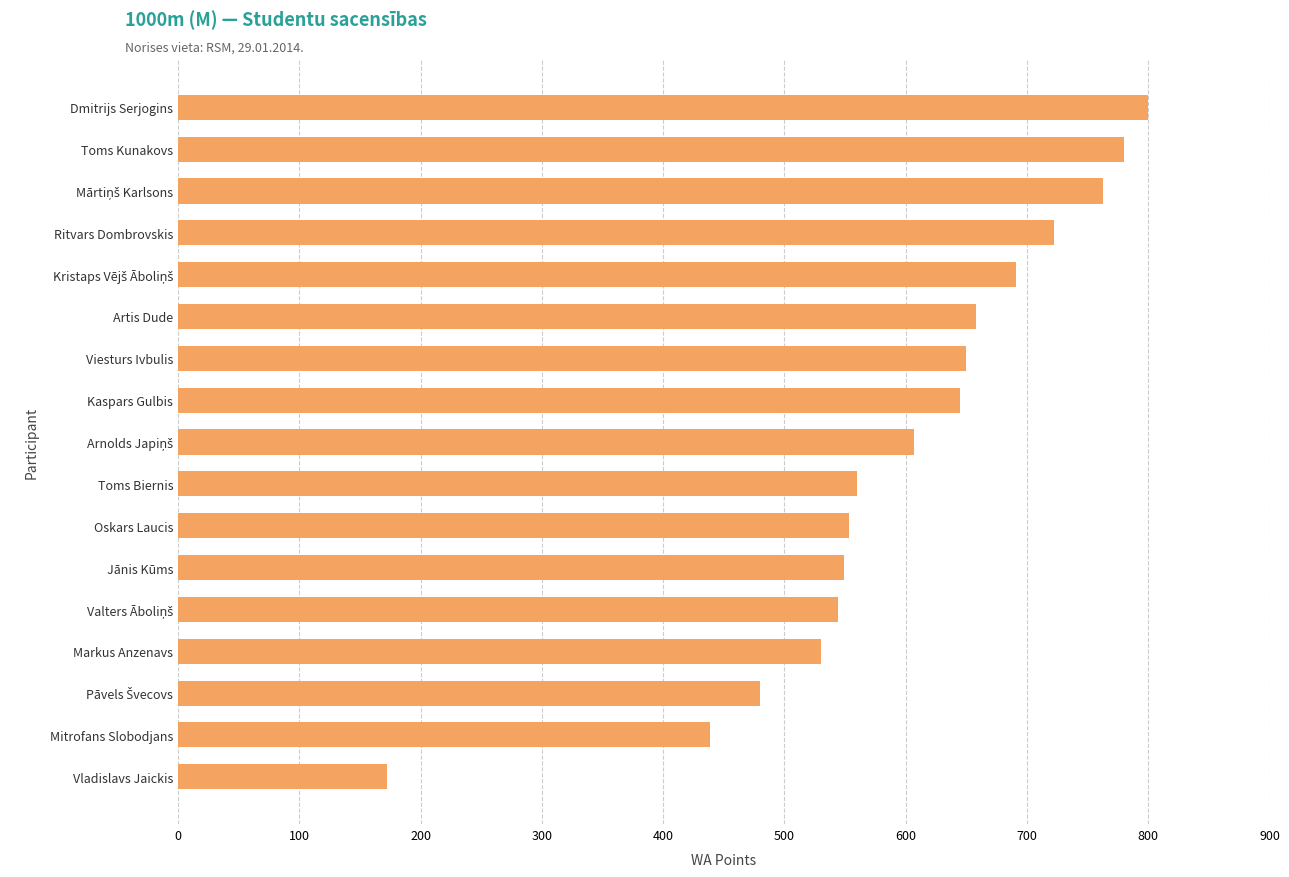

Which has a higher value, Mitrofans Slobodjans or Jānis Kūms?

Jānis Kūms